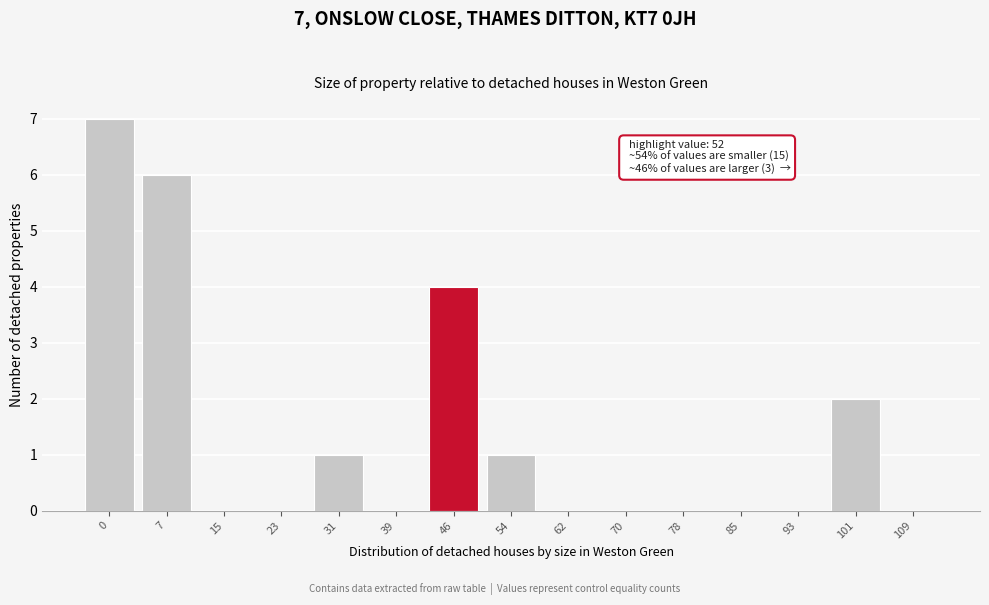

Reading right to left, transcribe all the data shown in this chart.

109=0	101=2	93=0	85=0	78=0	70=0	62=0	54=1	46=4	39=0	31=1	23=0	15=0	7=6	0=7